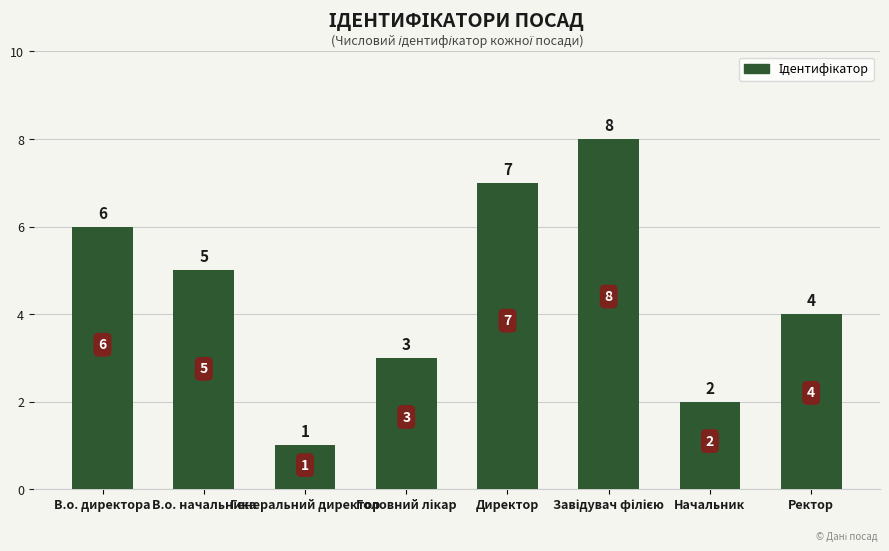

What value does the data have at В.о. начальника?

5